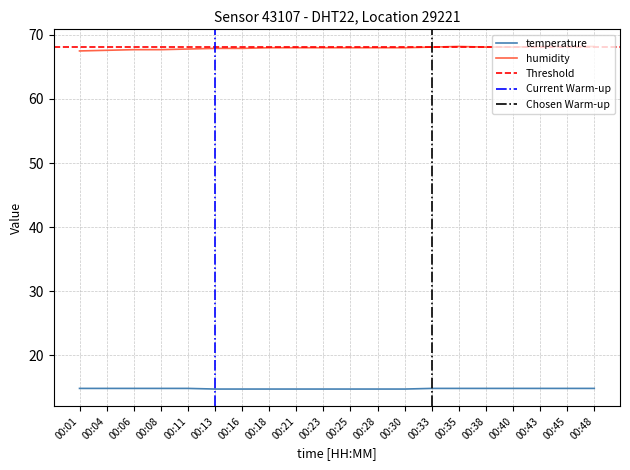

True or false: humidity and temperature cross at least once.

False